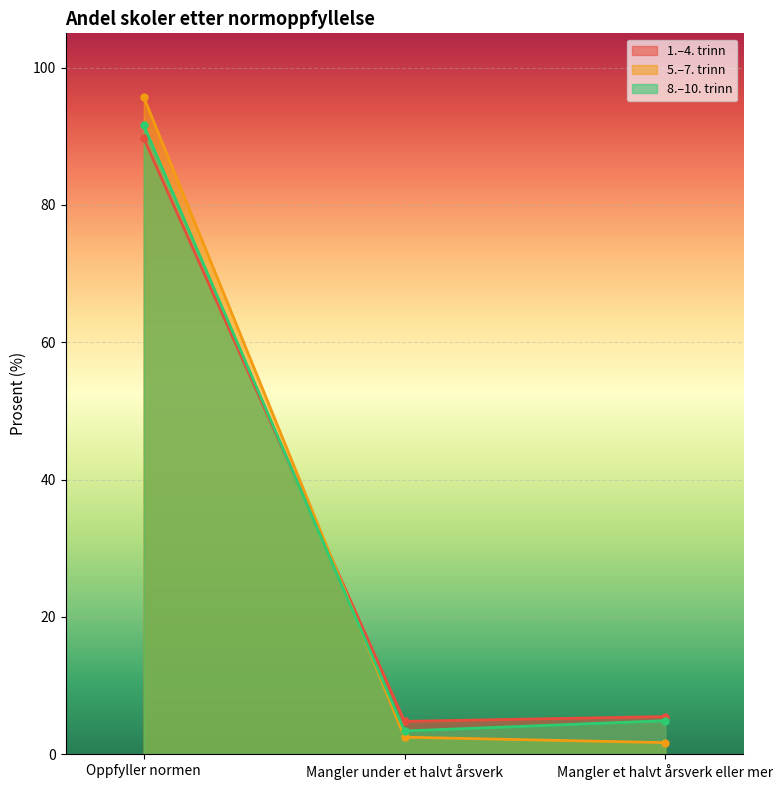

List the series in order of their peak value, highest first.

5.–7. trinn, 8.–10. trinn, 1.–4. trinn